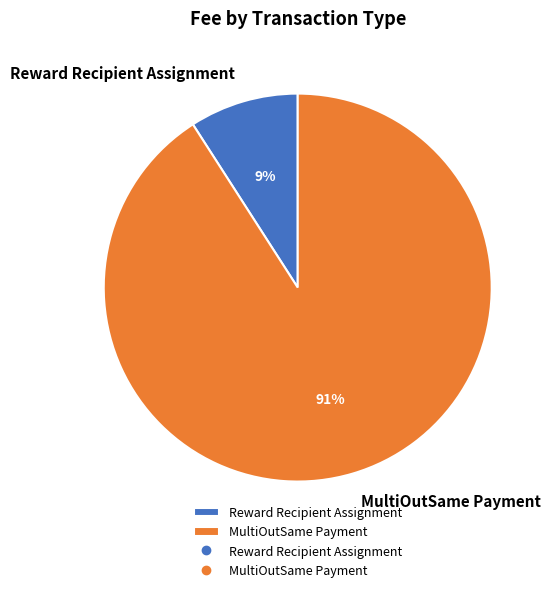

Which category accounts for the majority?

MultiOutSame Payment